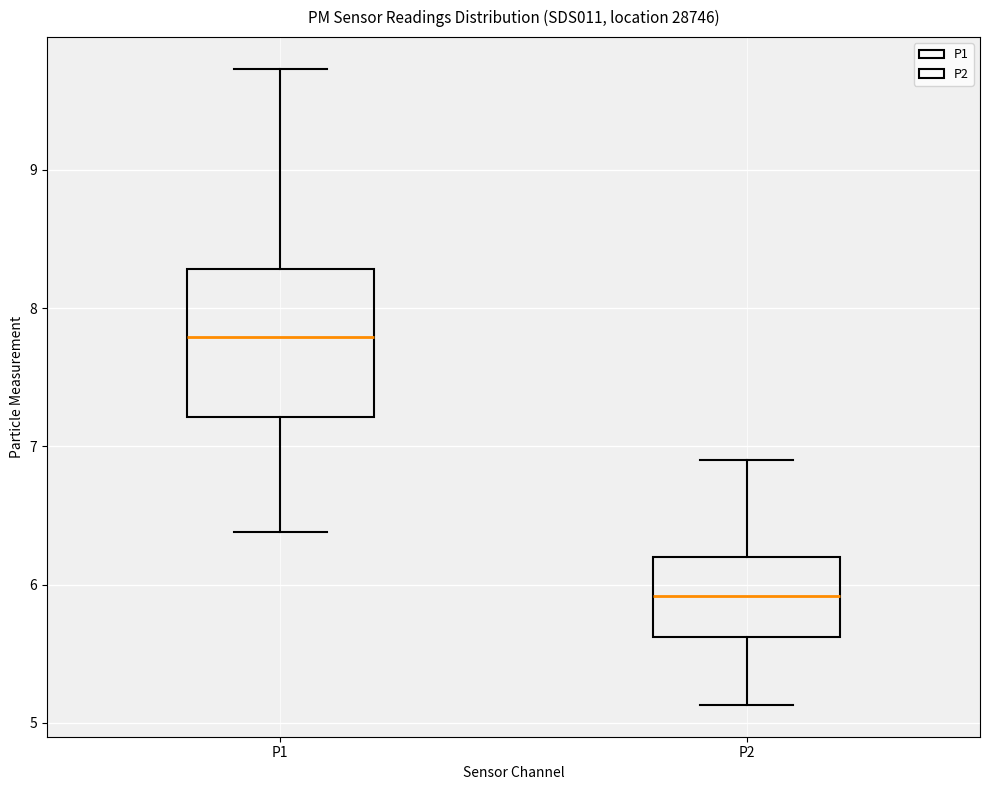

Reading left to right, transcribe this box plot: for each box, give where its median line is, the range the box spans, and where its two whiskers end, as read against the y-axis. The values are not printed on the chart, so give them approximately, as read against the axis.

P1: median 7.8, box 7.2 to 8.3, whiskers 6.4 to 9.7
P2: median 5.9, box 5.6 to 6.2, whiskers 5.1 to 6.9